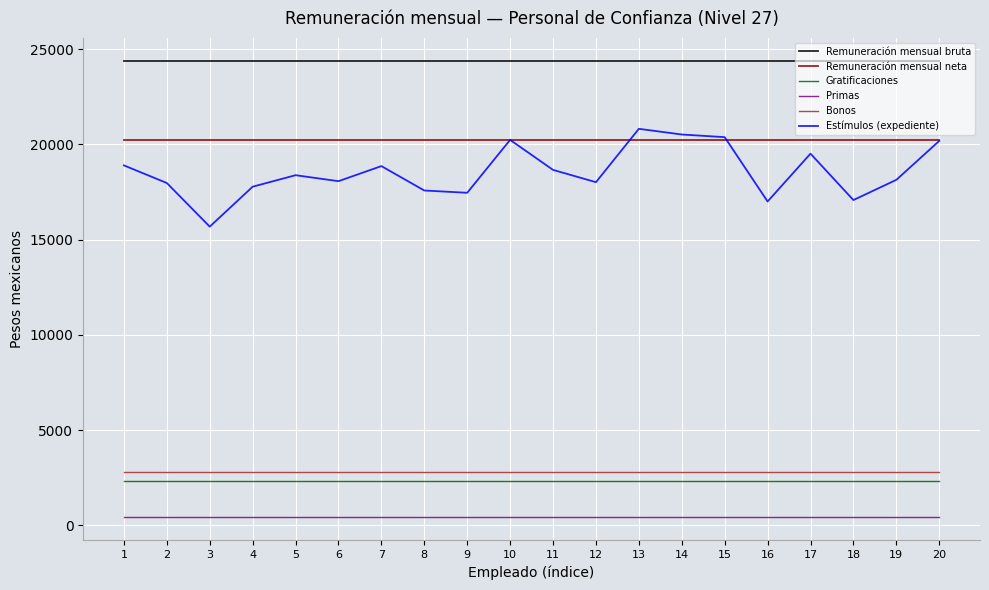

Between 7 and 18, which series saw the biggest shift?

Estímulos (expediente)